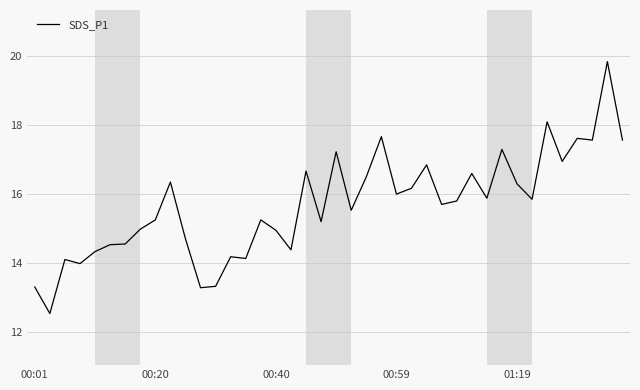

What is the greatest value displayed?

19.9